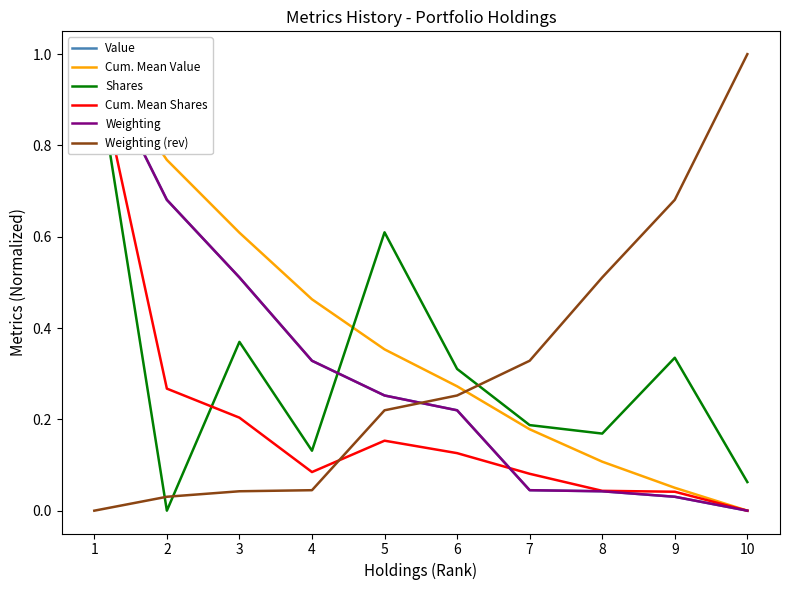

Where is Shares nearest to the value 0?

2